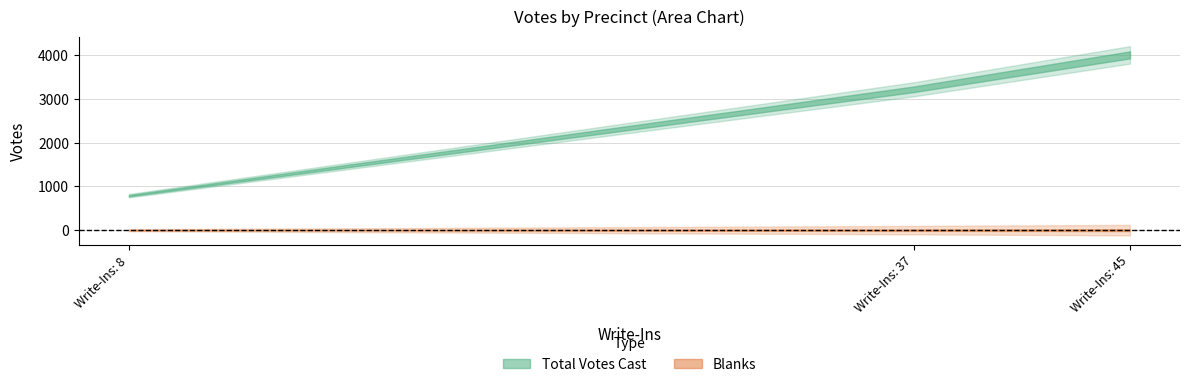

At Bennington 2-1, list the series in order from largest to smallest.

Total Votes Cast, Blanks